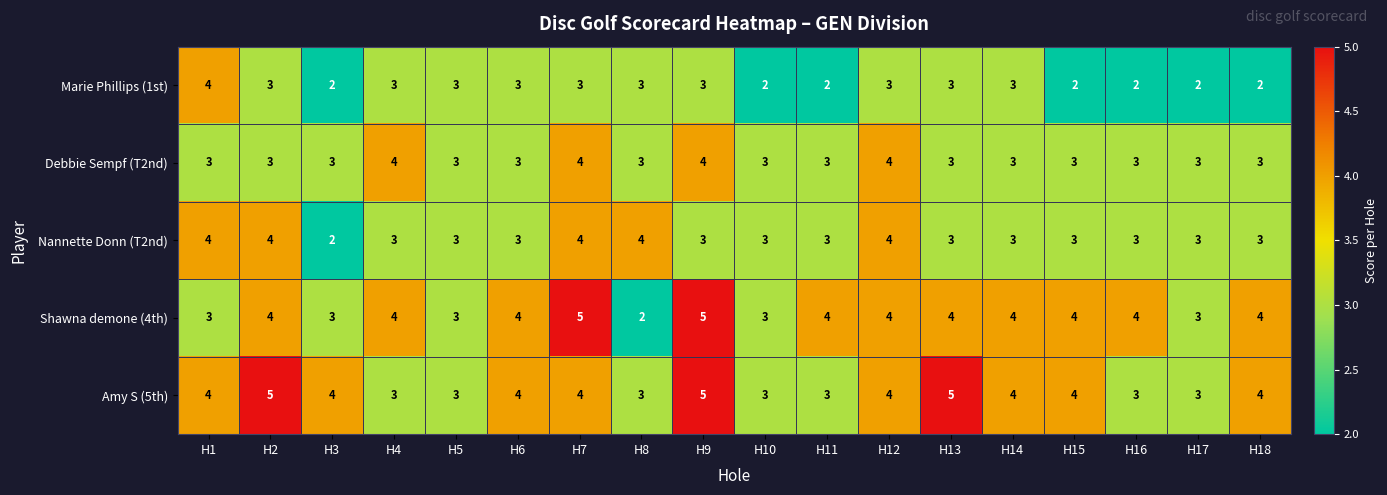

True or false: Nannette Donn (T2nd) has a value of 4 at H1.

True